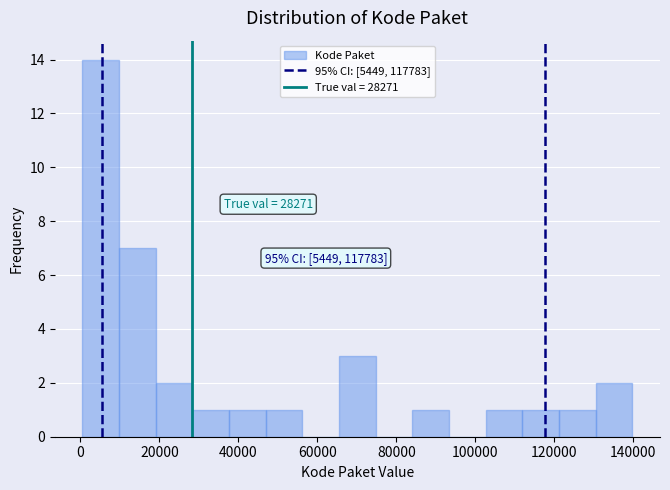

Over which range of the x-axis is the bar tallest?

0 to 10000